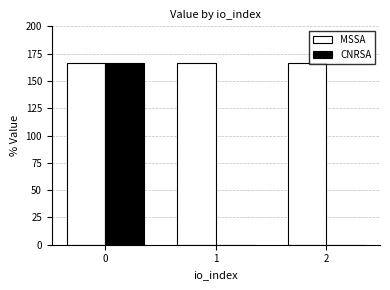

What is the sum of the MSSA values at 0 and 1?

332.2